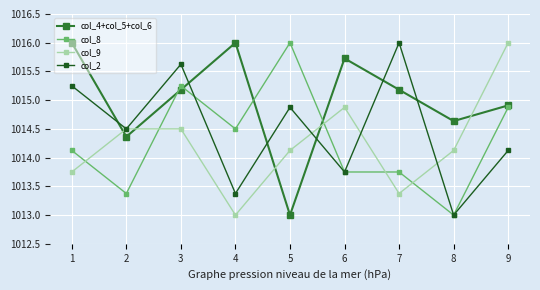

How many values in the col_8 series exceed 1014?

5